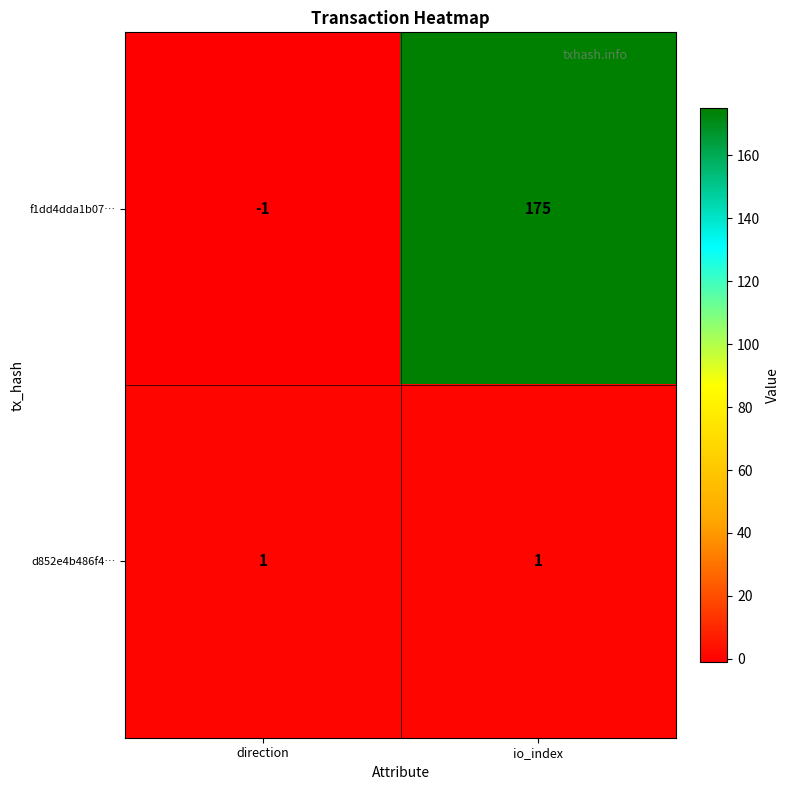

What is the average value of the f1dd4dda1b07… series?

87